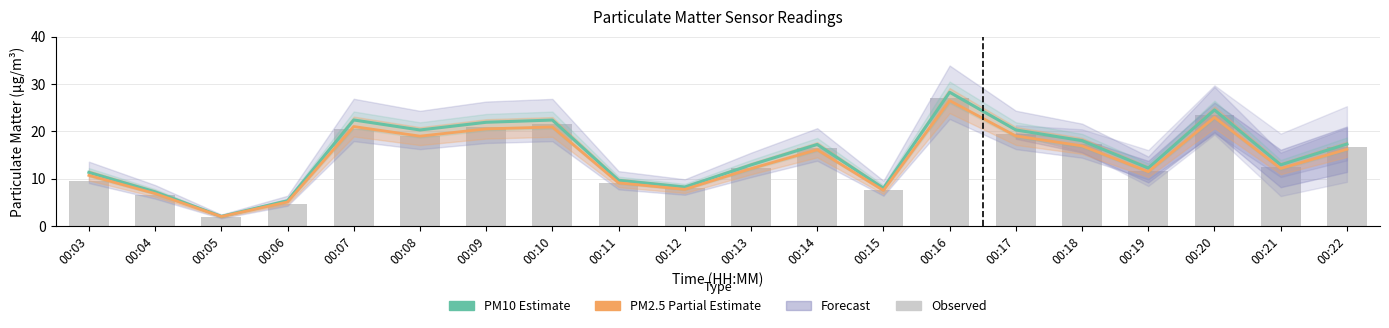

What is the sum of all PM10 (P1) Estimate values?

302.1